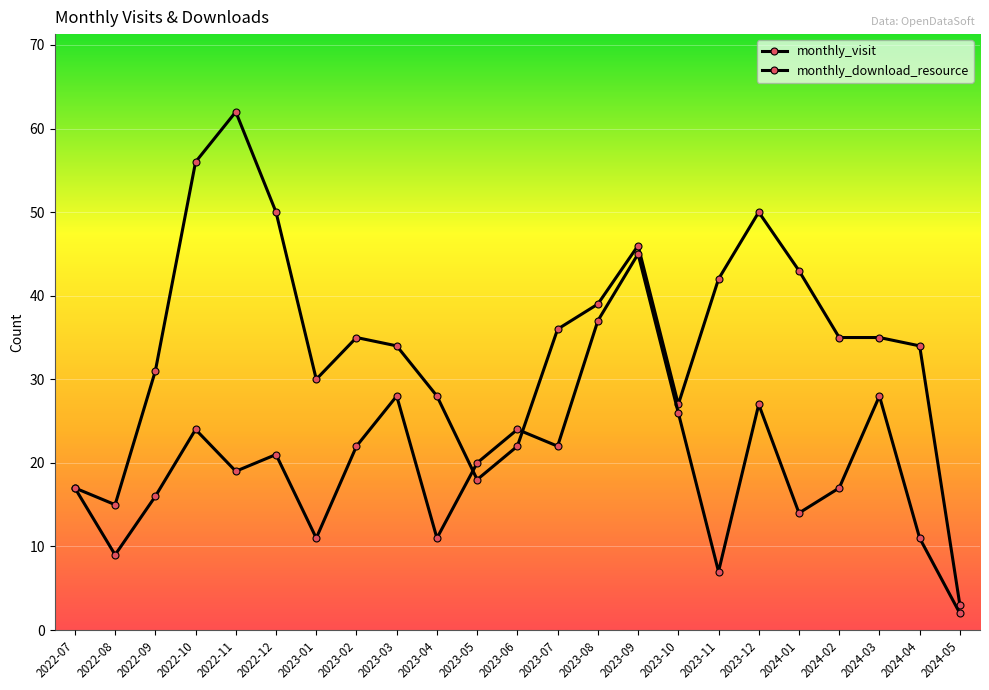

How many interior local valleys does the monthly_download_resource series have?

7